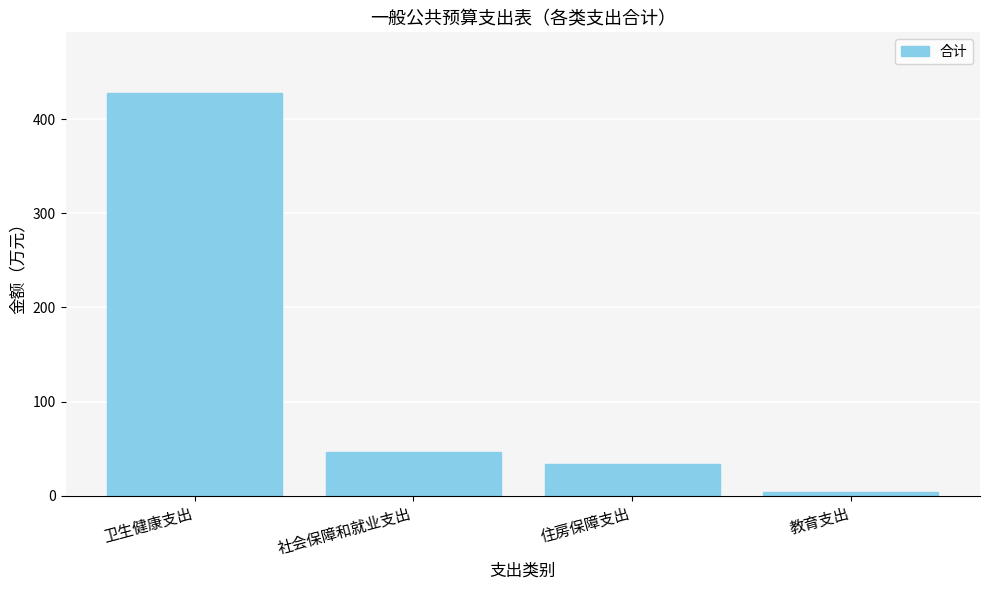

Read the value at 卫生健康支出.

428.0